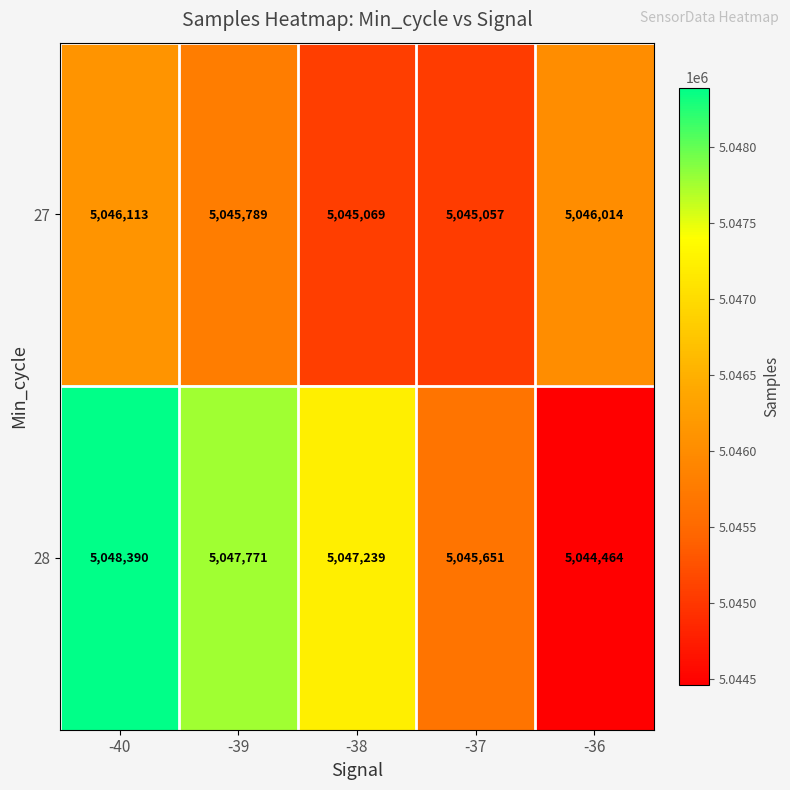

What is the sum of the 28 values at -36 and -39?

10092235